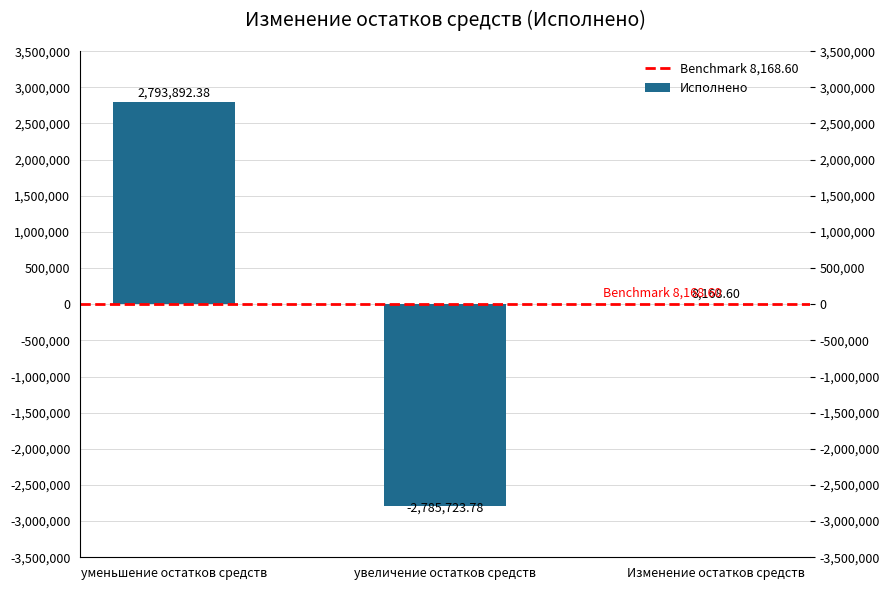

What is the difference between the values at увеличение остатков средств and Изменение остатков средств?

2793892.4